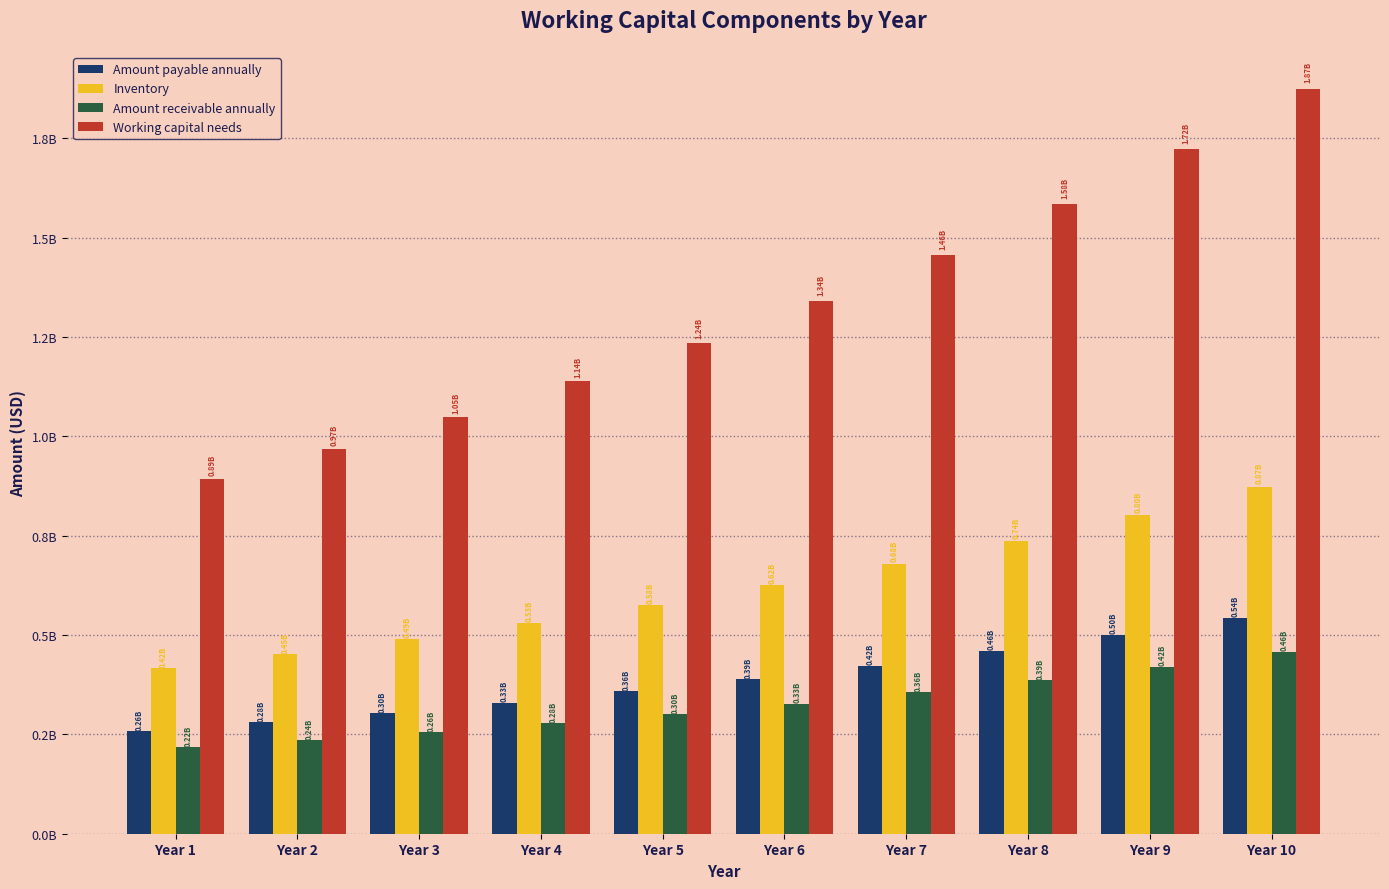

True or false: Working capital needs has a value of 1583332534.0 at Year 8.

True